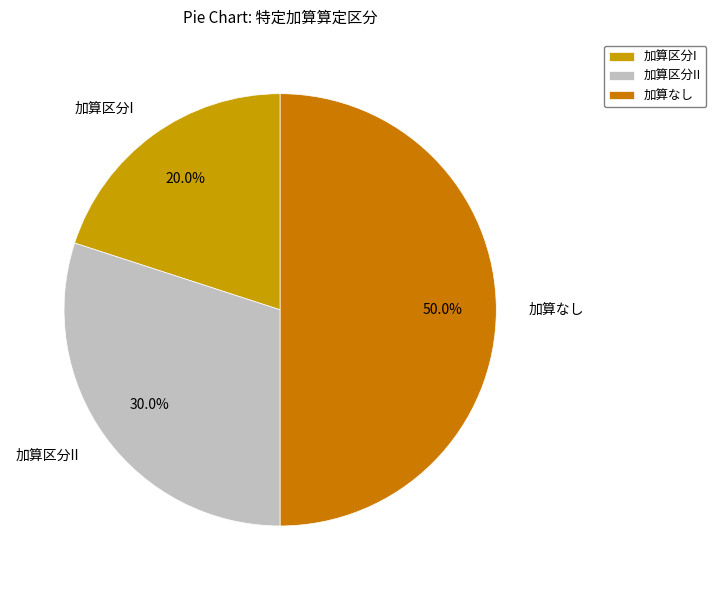

How much of the chart is everything except 加算区分II?

70.0%